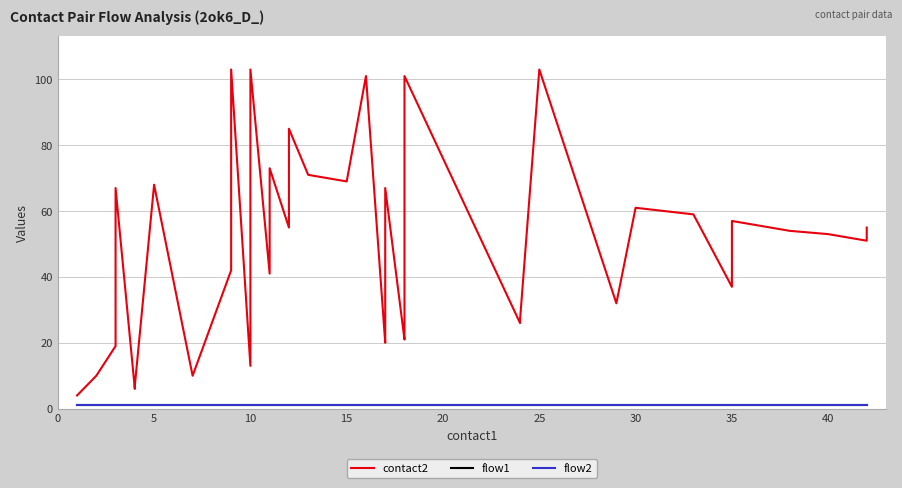

What is the total value across all series at 32?

61